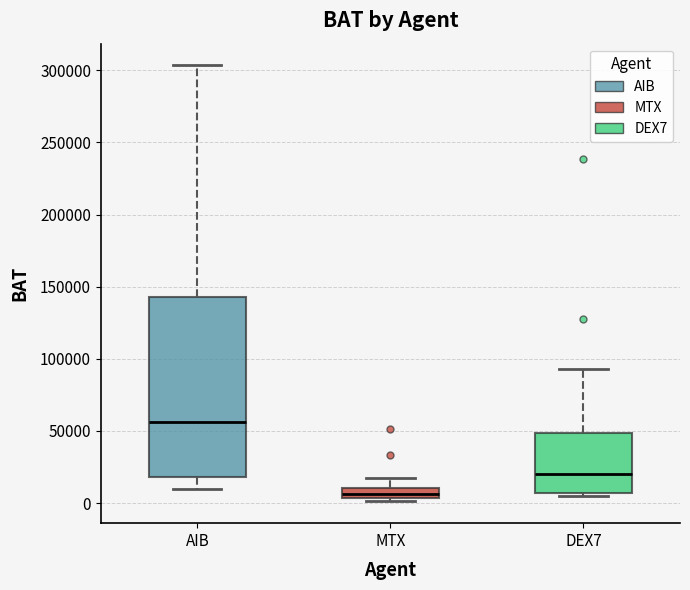

Which box has the highest median line?

AIB